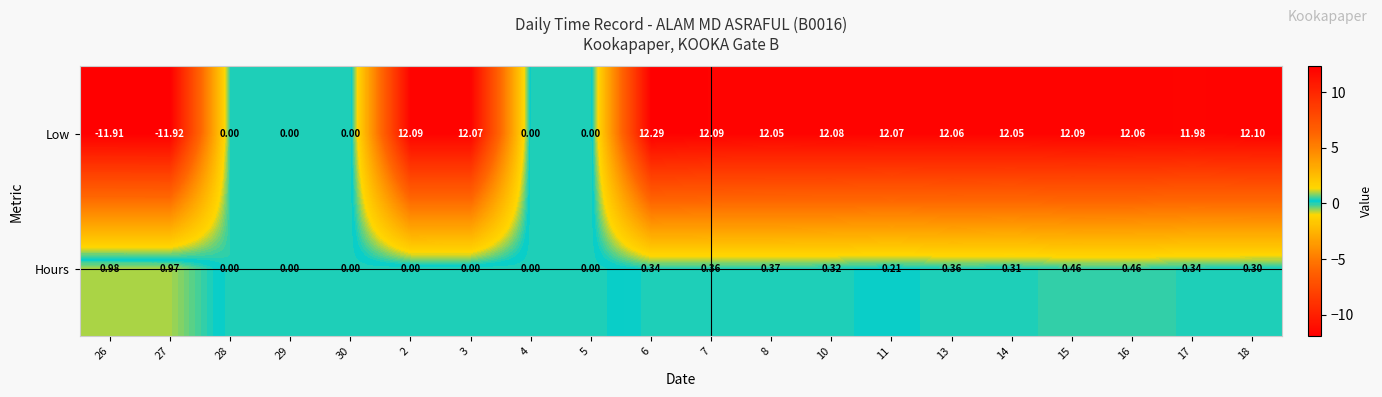

Between 5 and 13, which series saw the biggest shift?

Low